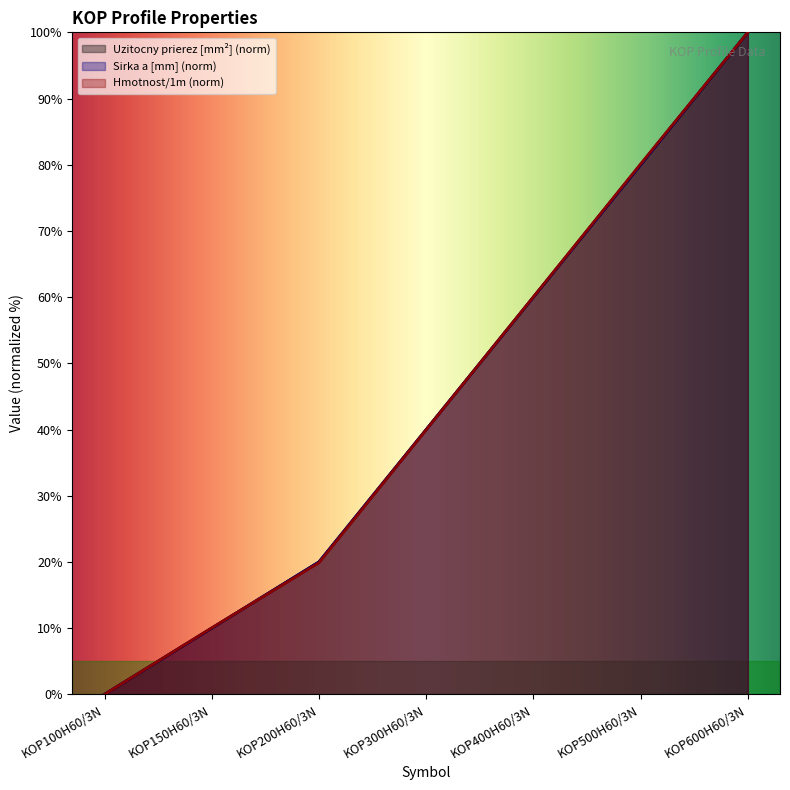

How many data points in Hmotnost/1m are less than 39?

3